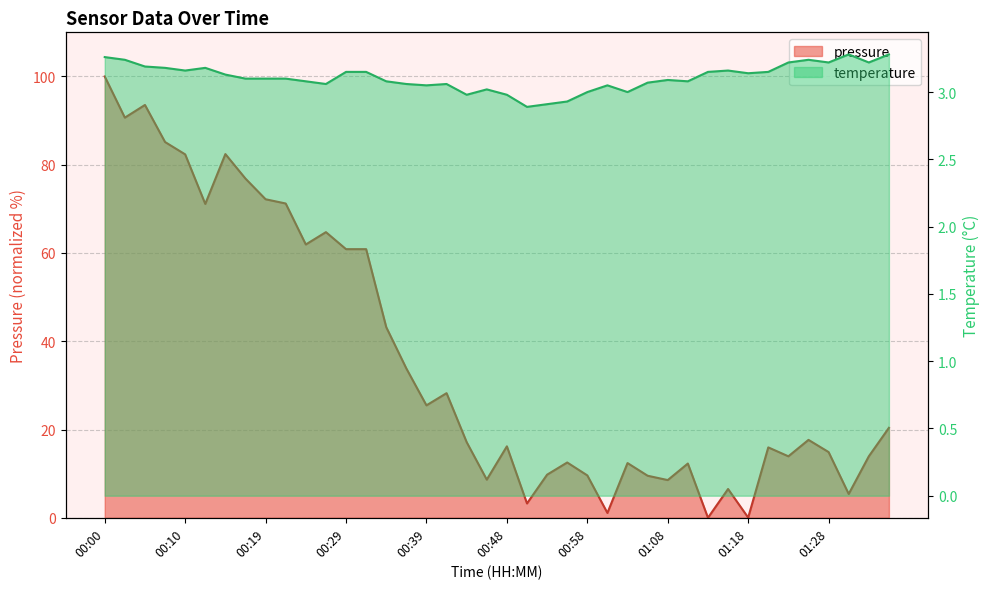

True or false: pressure and temperature intersect in this chart.

True